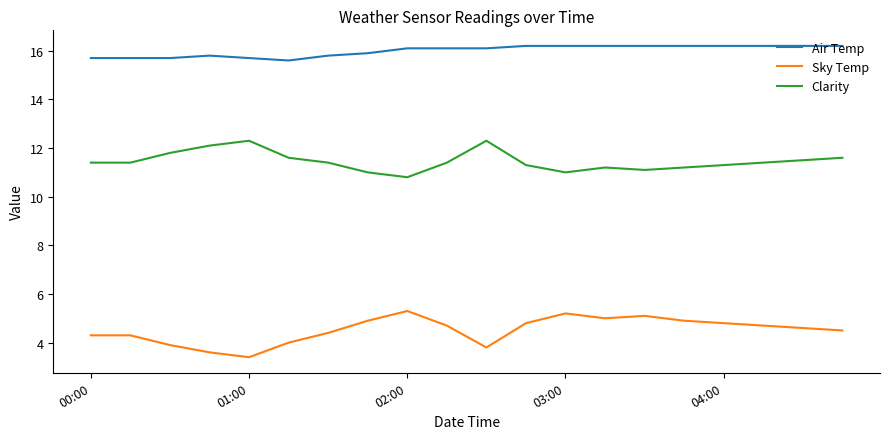

True or false: Clarity and Sky Temp cross at least once.

False